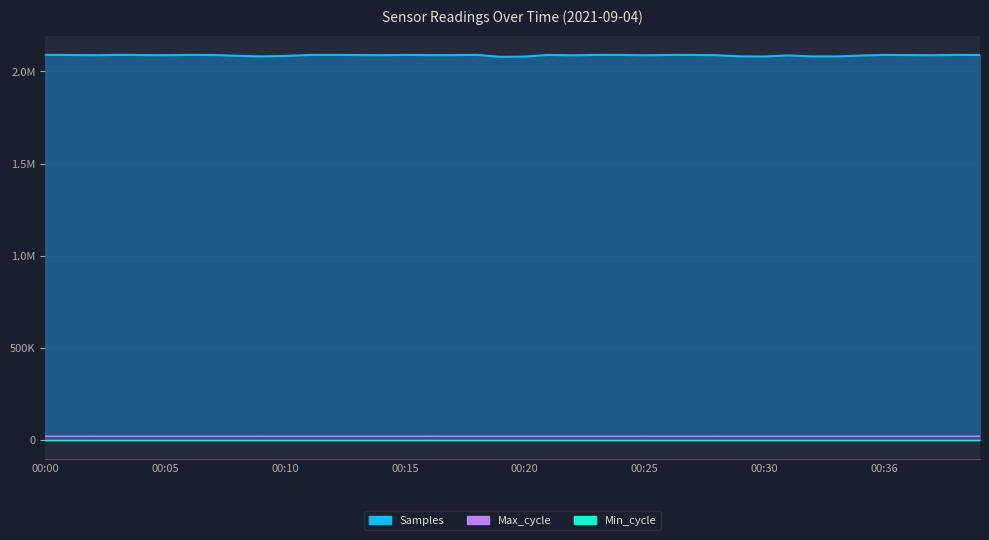

What is the value of the Samples point at the 1st from the left?

2090110